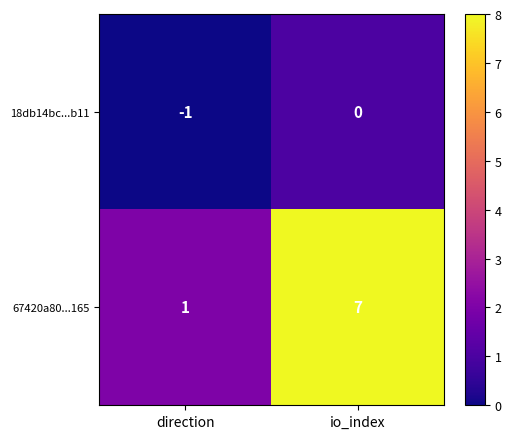

What is the difference between the 67420a80...165 values at io_index and direction?

6